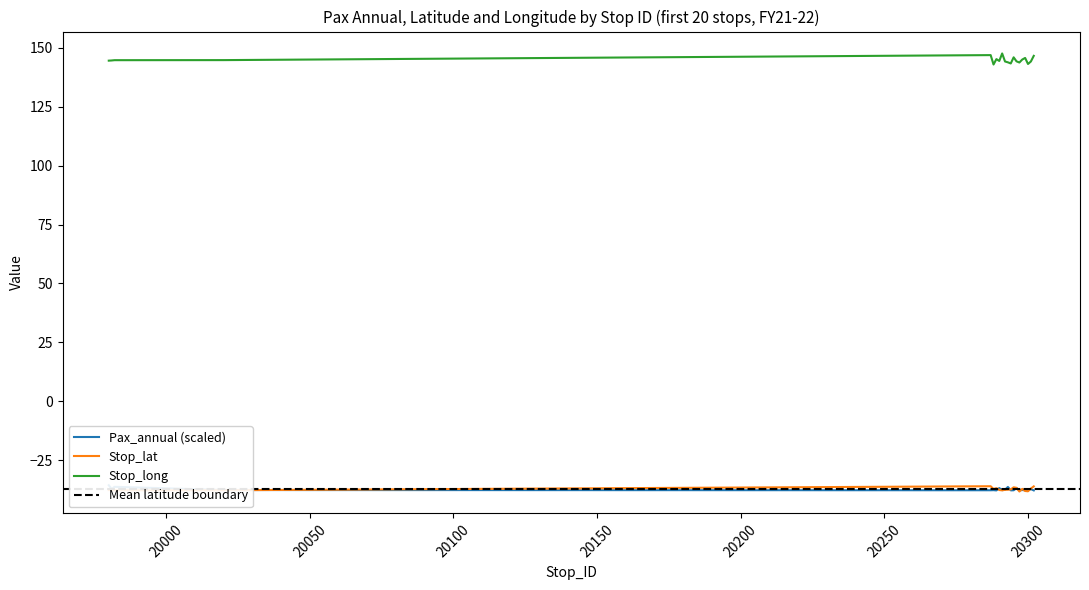

In Stop_long, how many points are lower than both neighbors (excluding endpoints)?

5